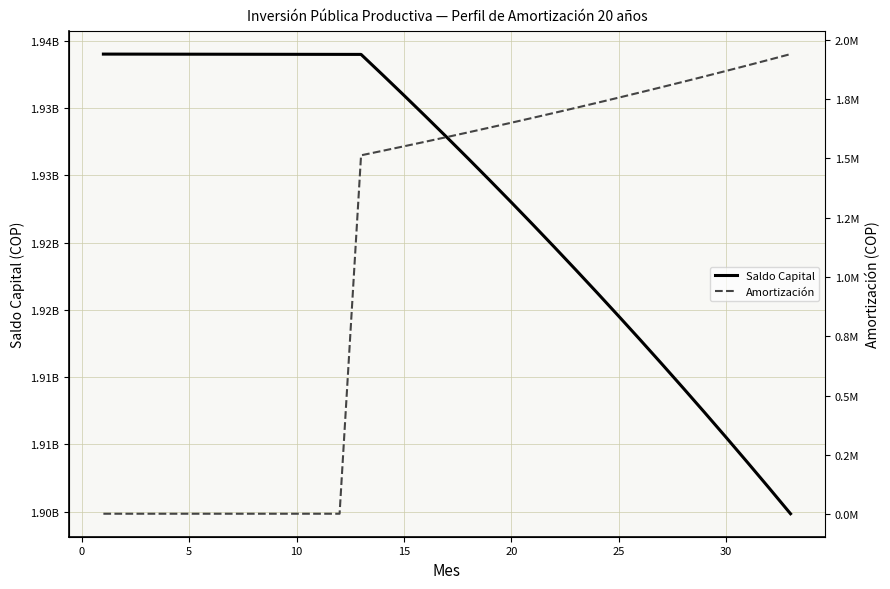

What is the average value of the Saldo Capital series?

1923550805.6